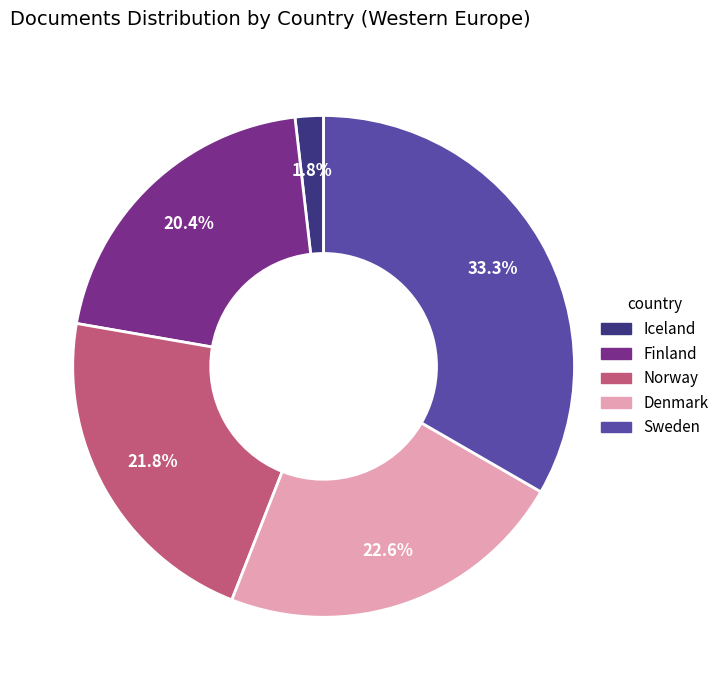

Count the number of slices in the pie.

5